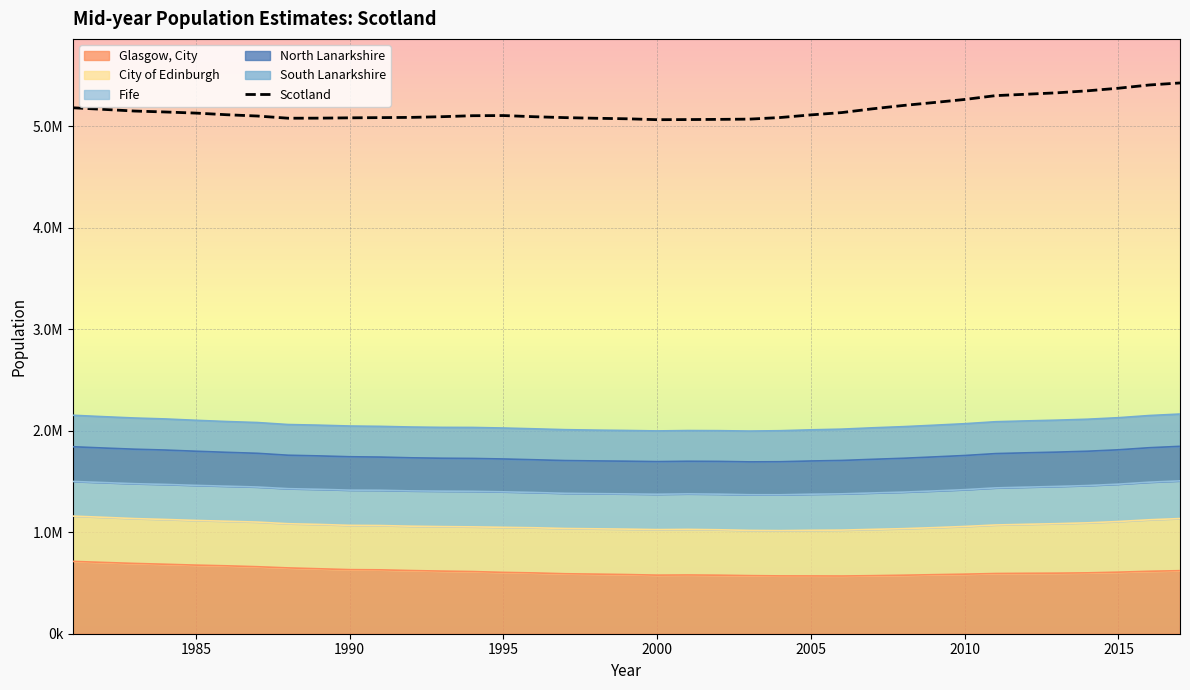

How many interior local peaks (higher than both neighbors) does the data have?

1